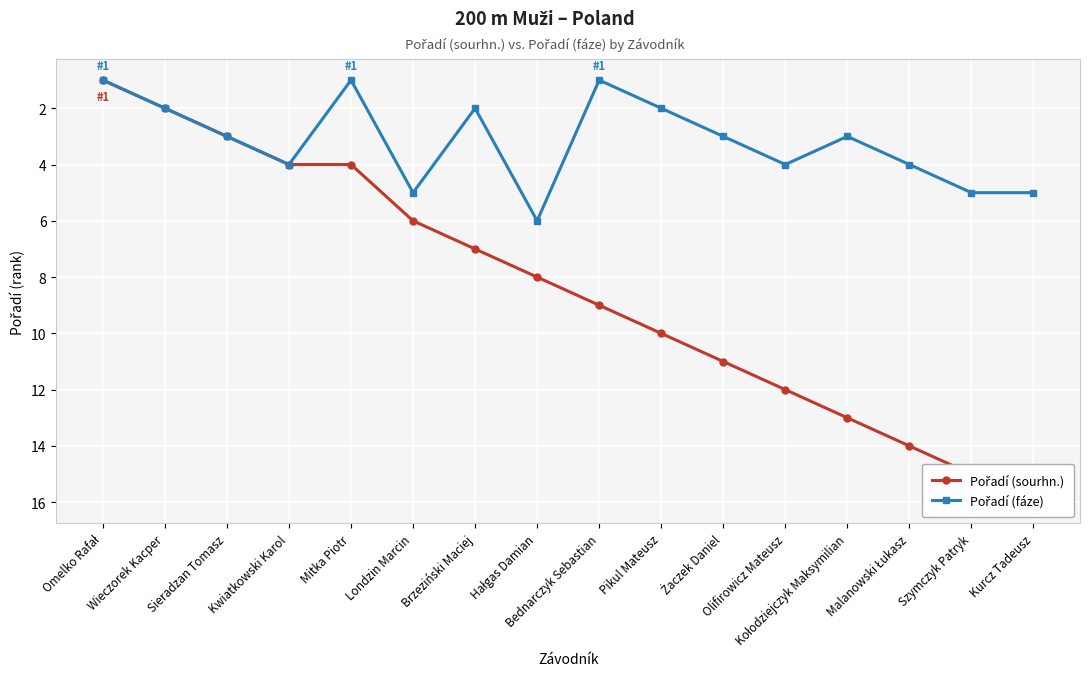

Count the Pořadí (fáze) values in the range 2 to 5.

12